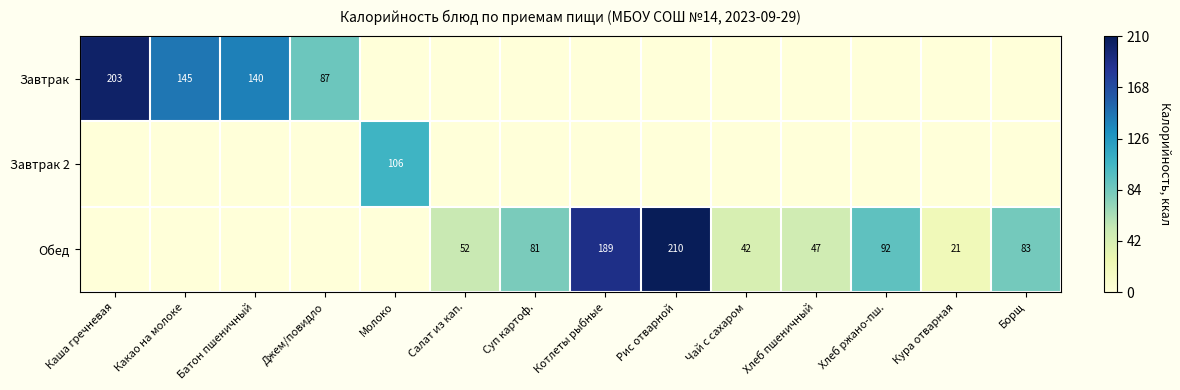

Where is Обед nearest to the value 0?

Каша гречневая